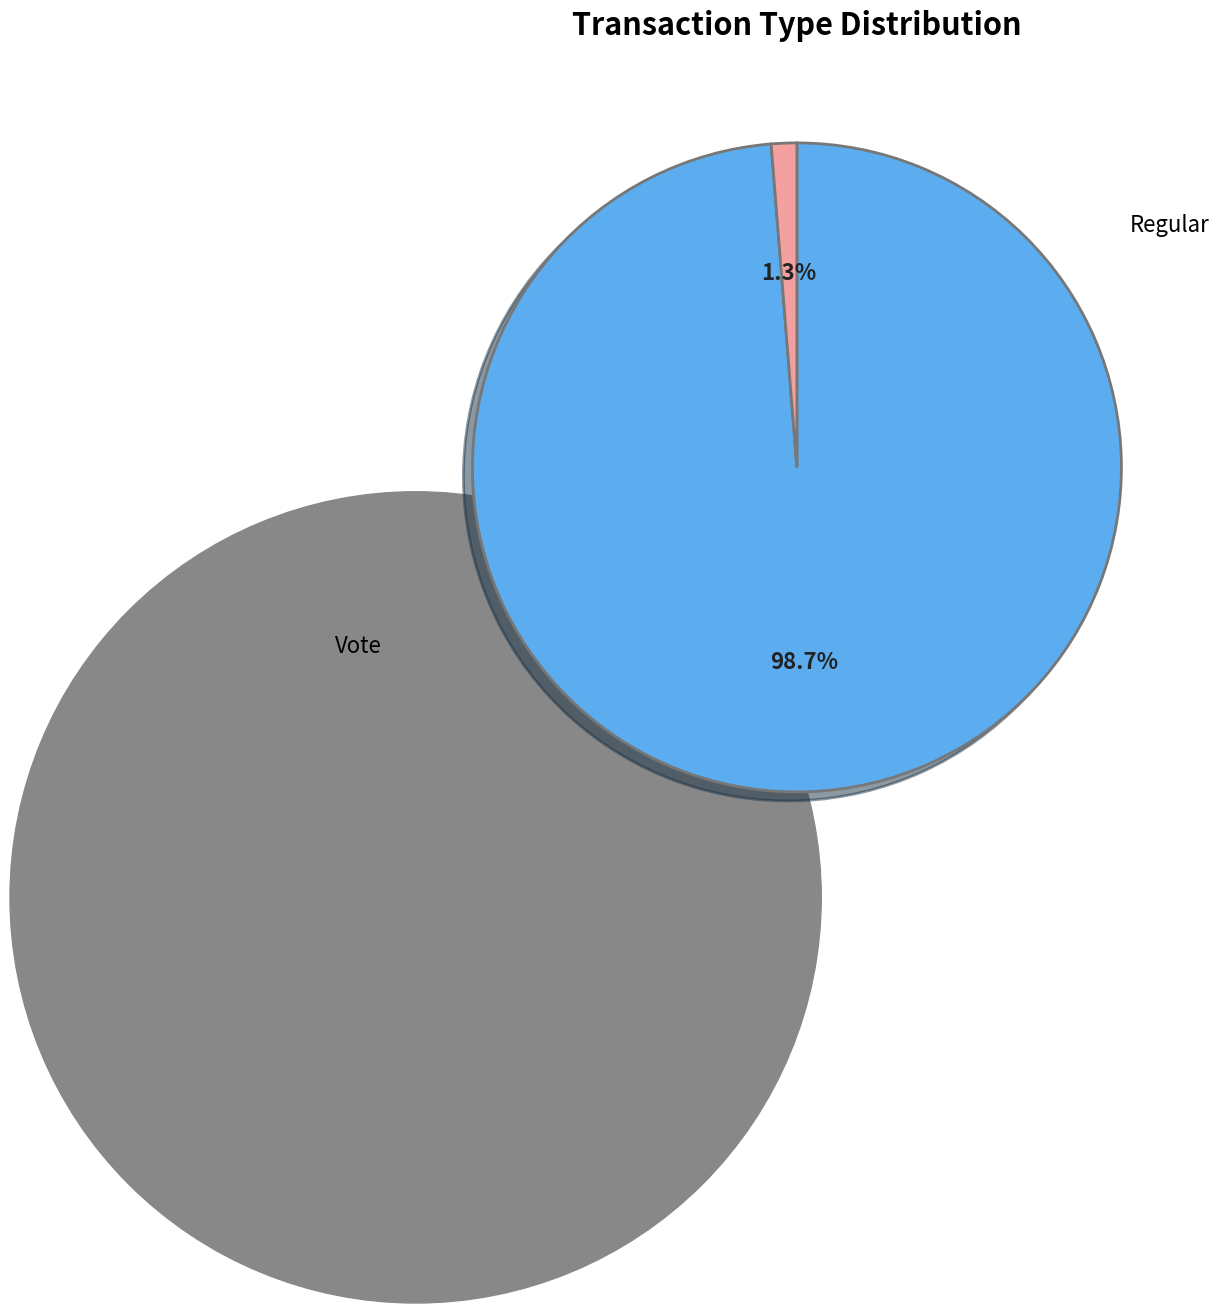

What is the total percentage of Regular and Vote?

100.0%